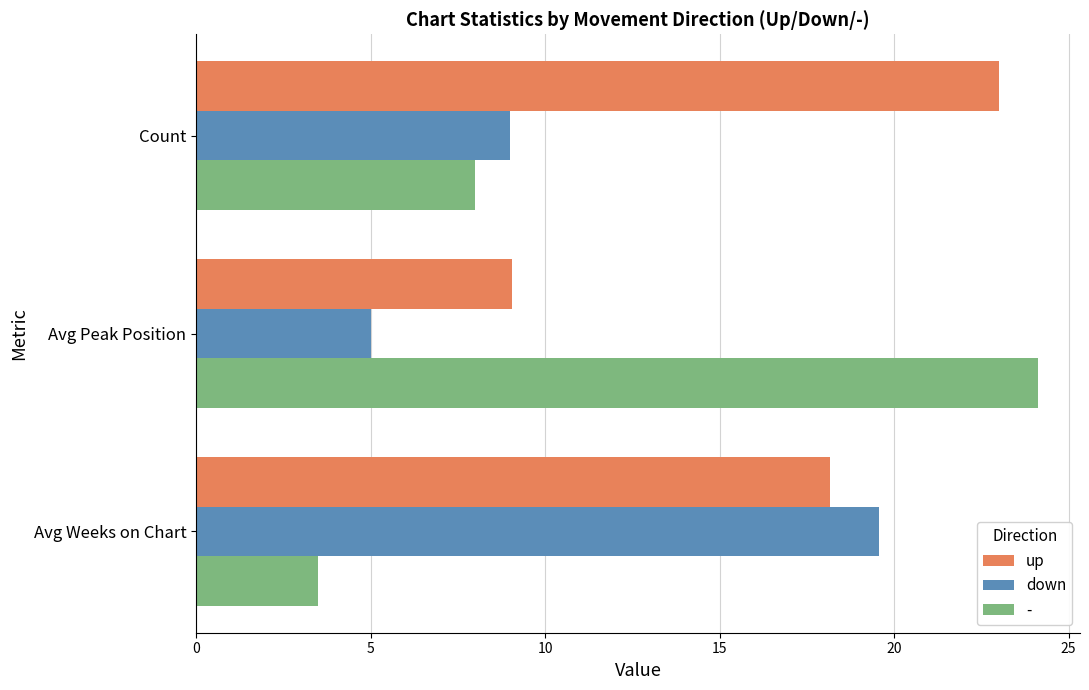

True or false: - has a value of 11.9 at Count.

False